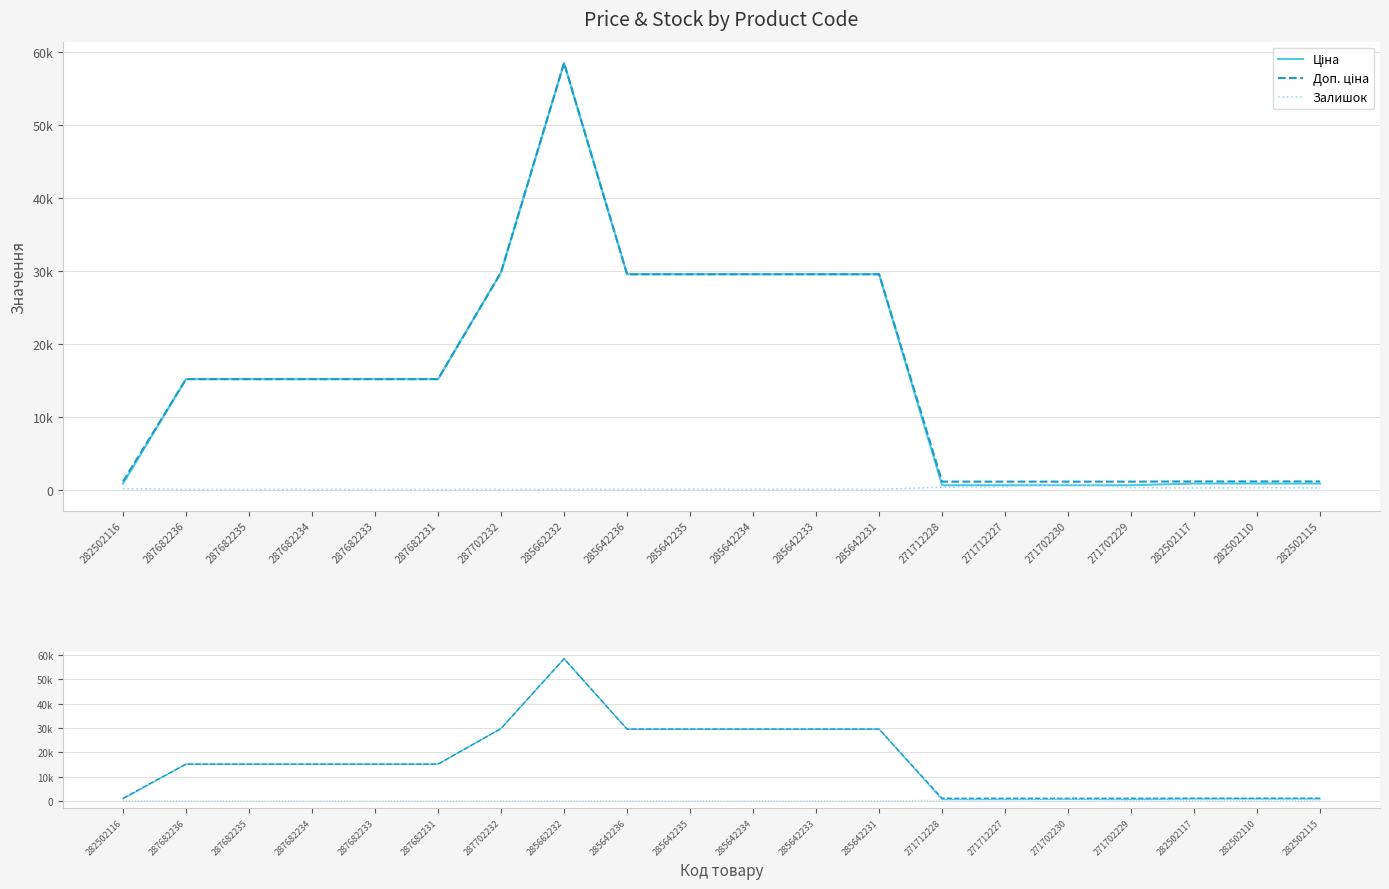

The value of Доп. ціна at 271702230 is 1081.7. True or false?

True